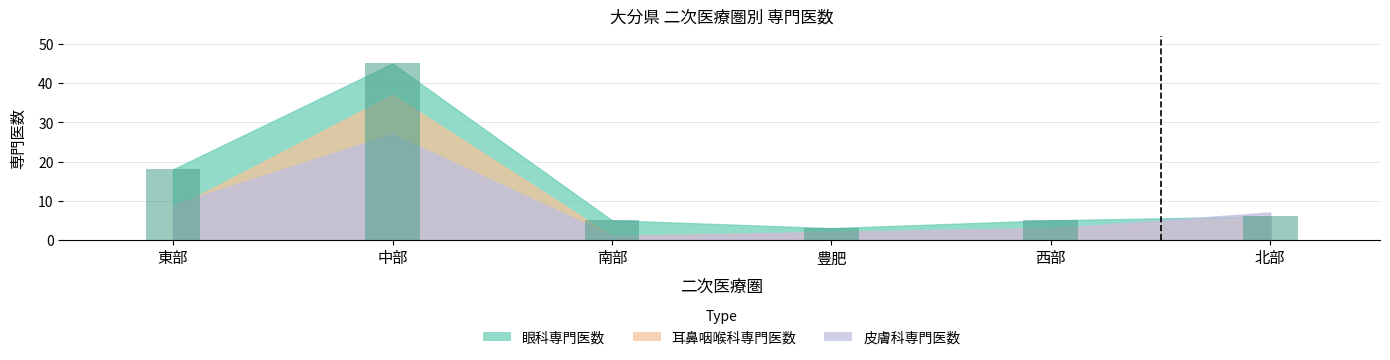

Reading left to right, list all the values displayed in this chart.

18	45	5	3	5	6